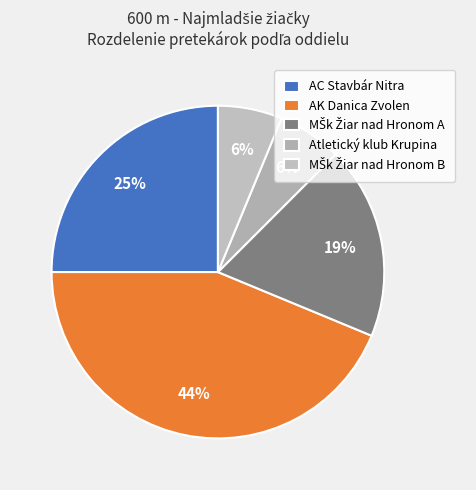

Does AK Danica Zvolen account for over 50% of the chart?

No